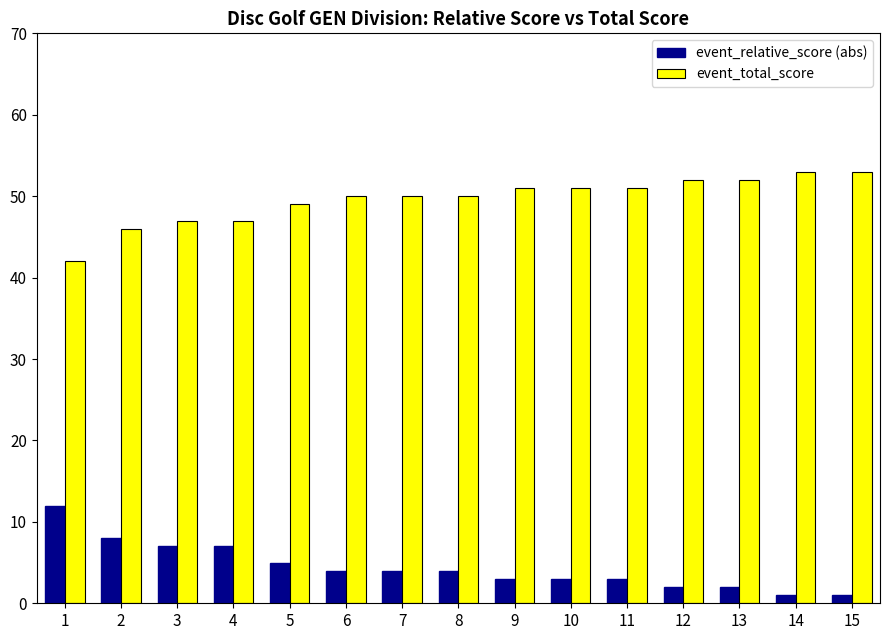

At how many categories does at least one series exceed 25?

15